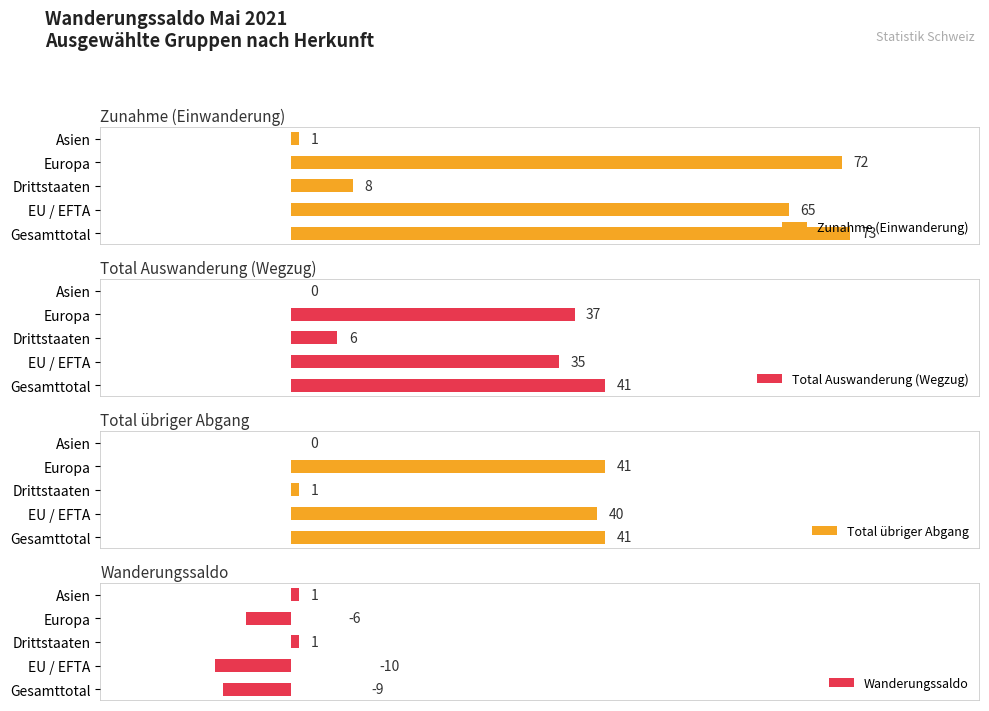

What is the difference between the maximum and minimum values in the Total Auswanderung (Wegzug) series?

41